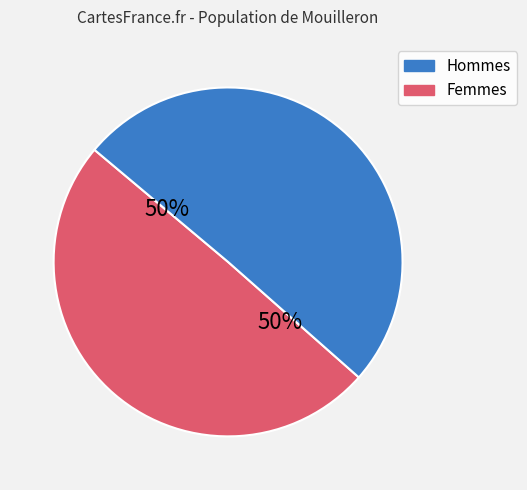

To the nearest percent, what is the average slice percentage?

50%